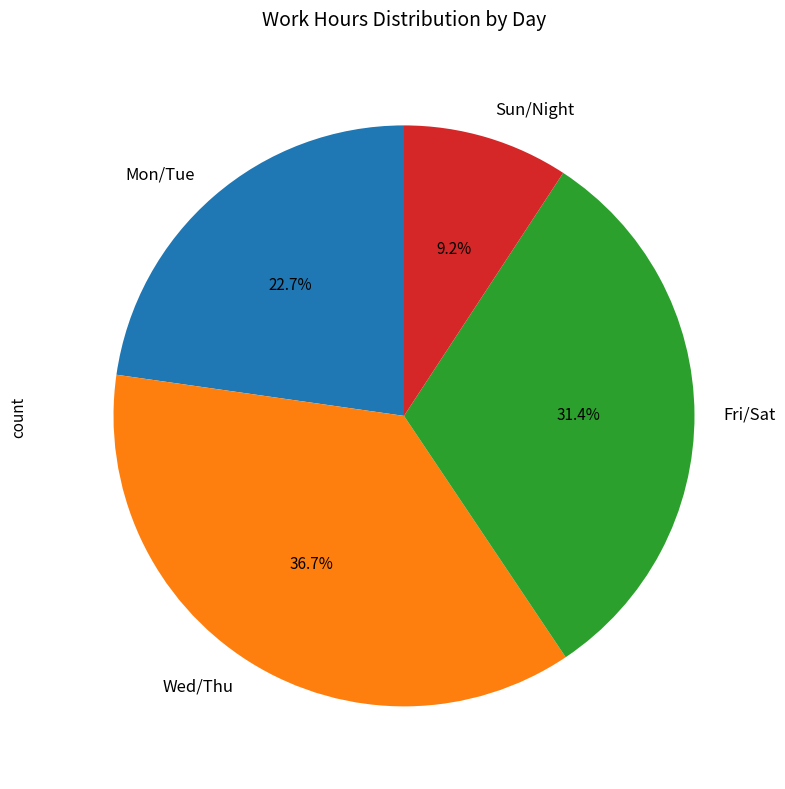

How many slices are in this pie chart?

4